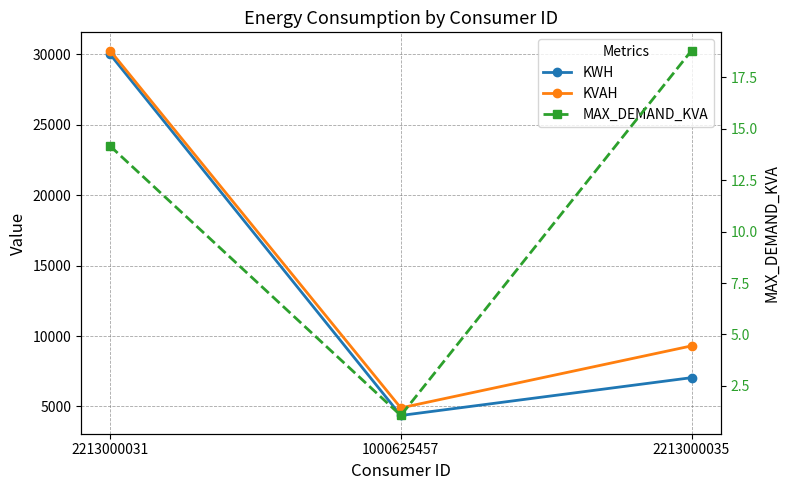

Which category has the highest value in the MAX_DEMAND_KVA series?

2213000035